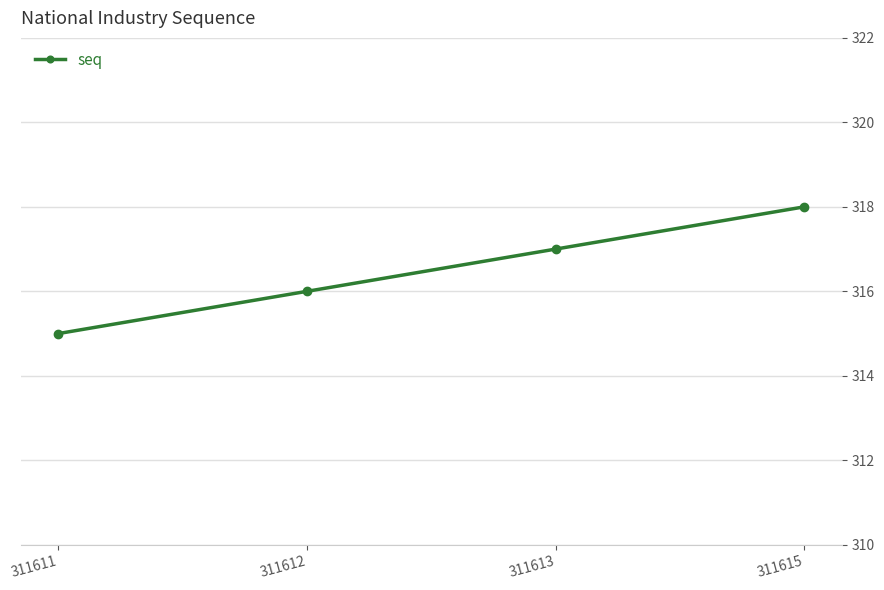

List the labels in order of value, smallest first.

311611, 311612, 311613, 311615